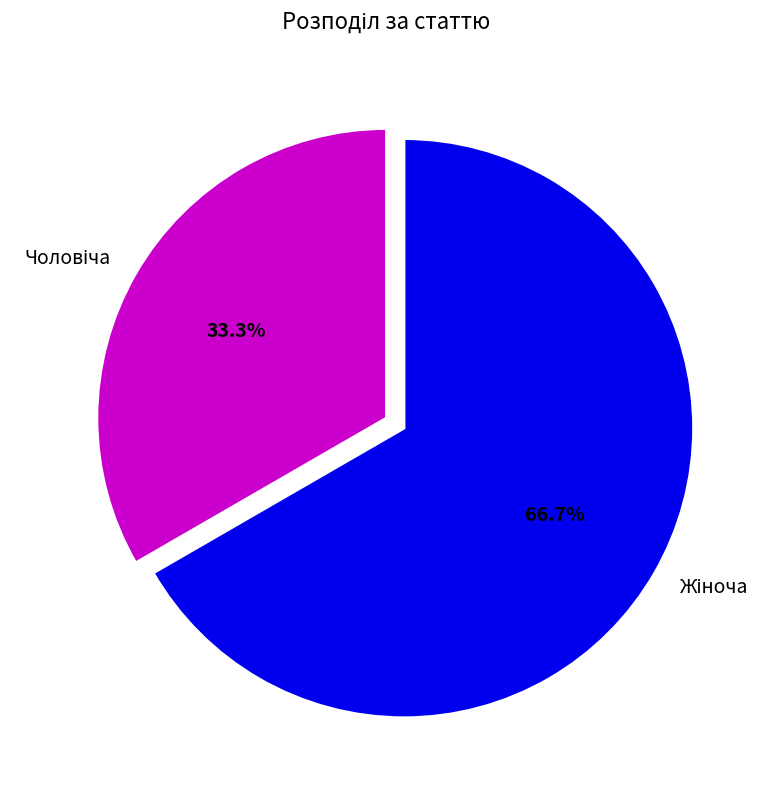

The Чоловіча slice represents 45% of the pie. True or false?

False